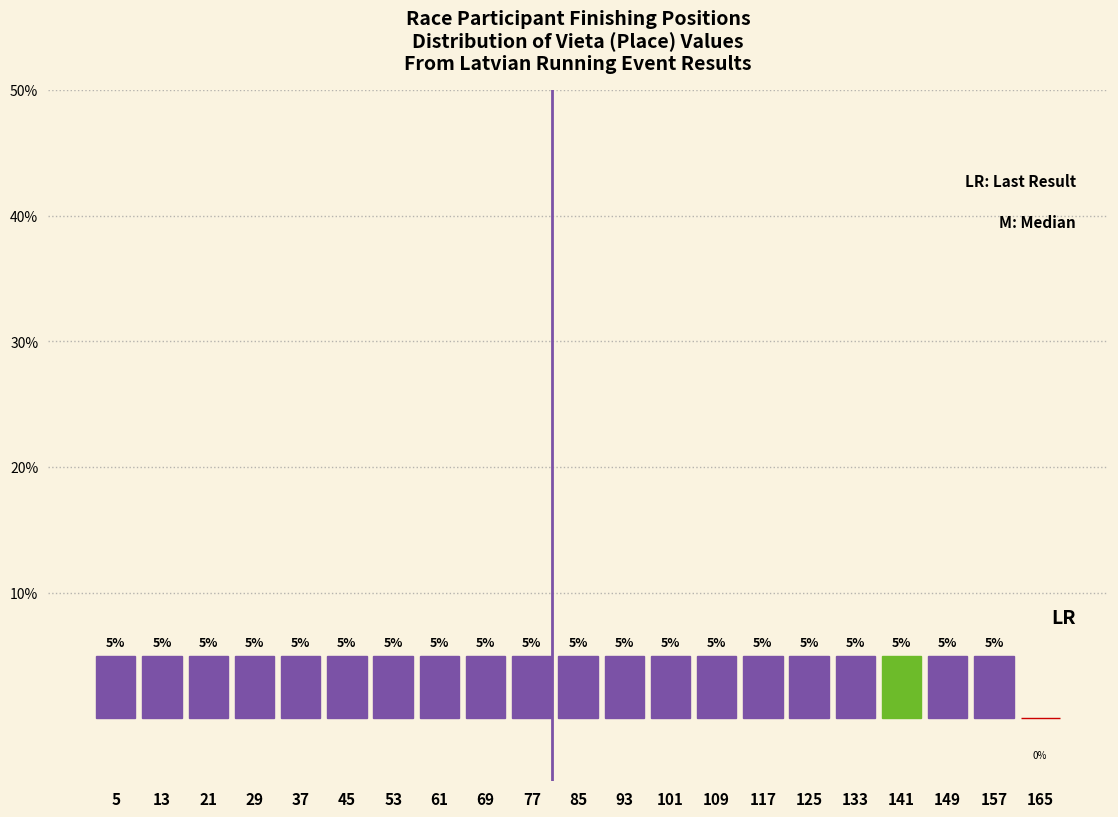

Reading left to right, list every bar in this chart as the range it spans on the x-axis followed by its height.

1 to 9: 5
9 to 17: 5
17 to 25: 5
25 to 33: 5
33 to 41: 5
41 to 49: 5
49 to 57: 5
57 to 65: 5
65 to 73: 5
73 to 81: 5
81 to 89: 5
89 to 97: 5
97 to 105: 5
105 to 113: 5
113 to 121: 5
121 to 129: 5
129 to 137: 5
137 to 145: 5
145 to 153: 5
153 to 161: 5
161 to 169: 0